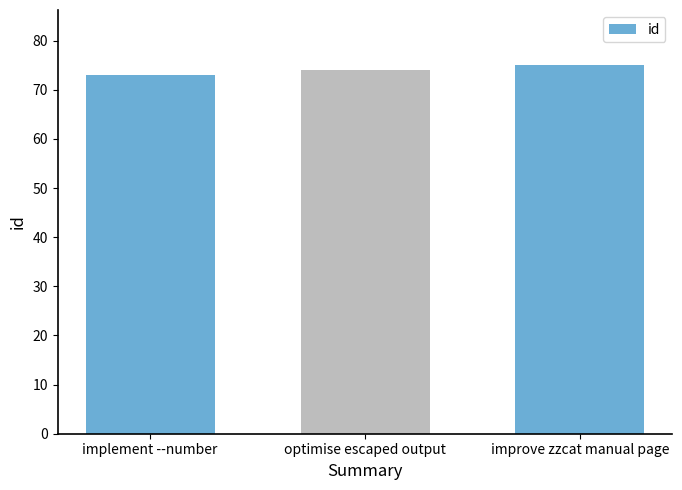

Rank the categories by value from highest to lowest.

improve zzcat manual page, optimise escaped output, implement --number